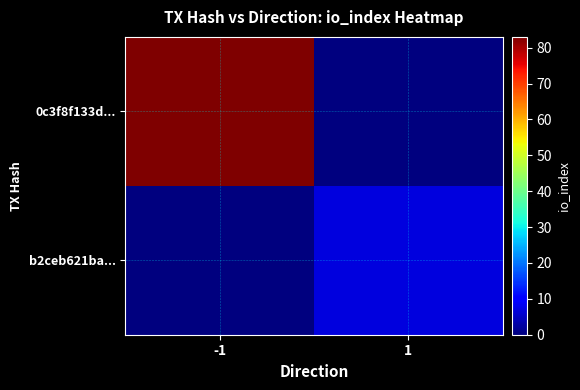

Reading left to right, what are all the values shown in this chart?

0c3f8f133d...: -1=83	1=0
b2ceb621ba...: -1=0	1=7